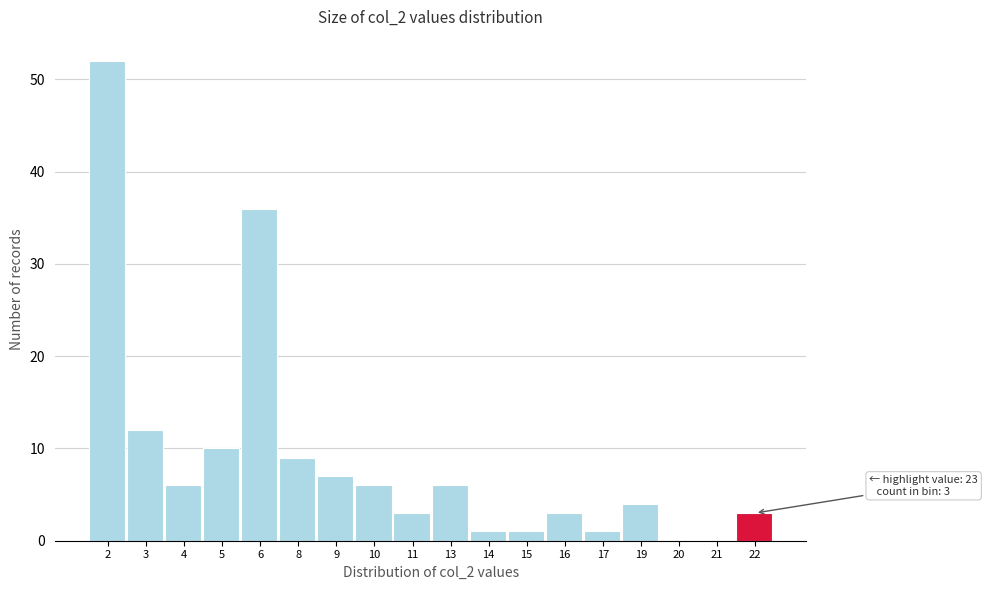

Reading right to left, list all the values displayed in this chart.

22=3	21=0	20=0	19=4	17=1	16=3	15=1	14=1	13=6	11=3	10=6	9=7	8=9	6=36	5=10	4=6	3=12	2=52